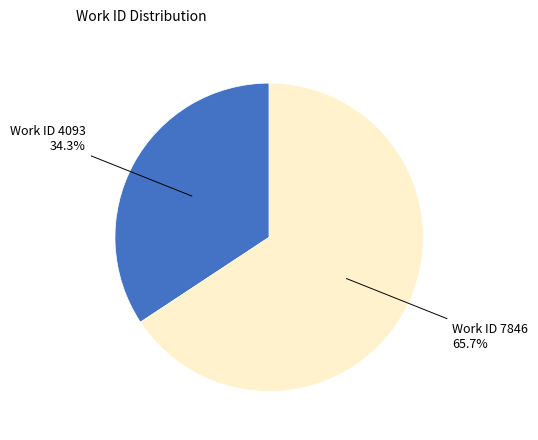

Which slice represents more than half of the pie?

Work ID 7846